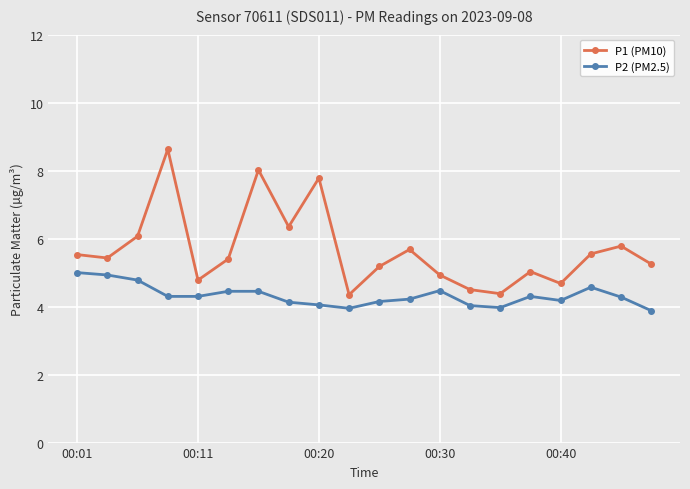

What is the difference between the maximum and minimum values in the P2 (PM2.5) series?

1.1